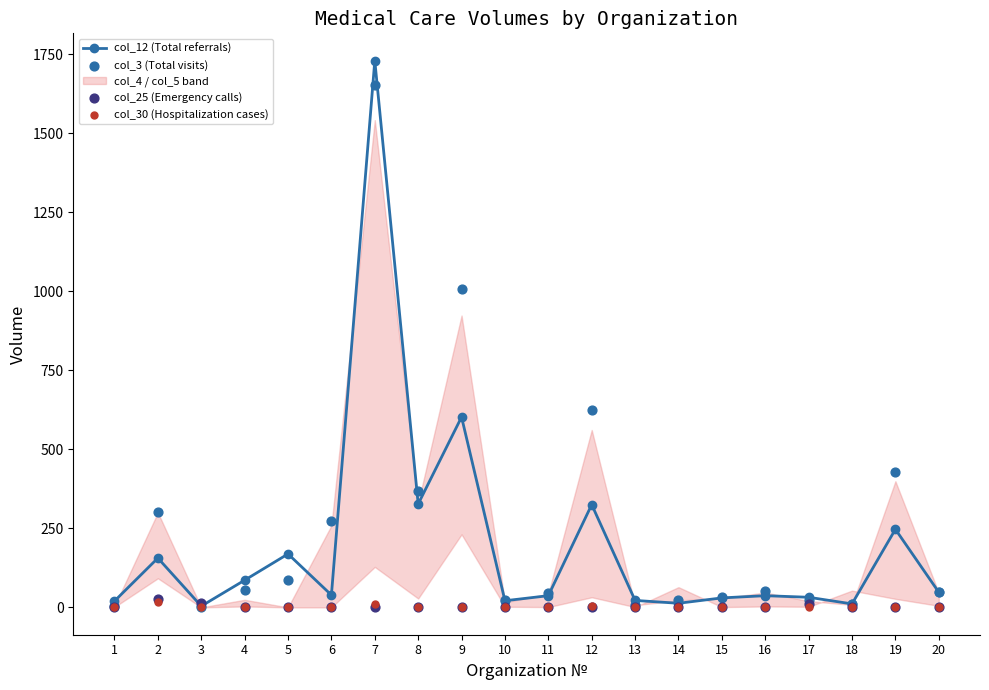

True or false: col_12 (Total referrals) has more than 2 points higher than both neighbors.

True